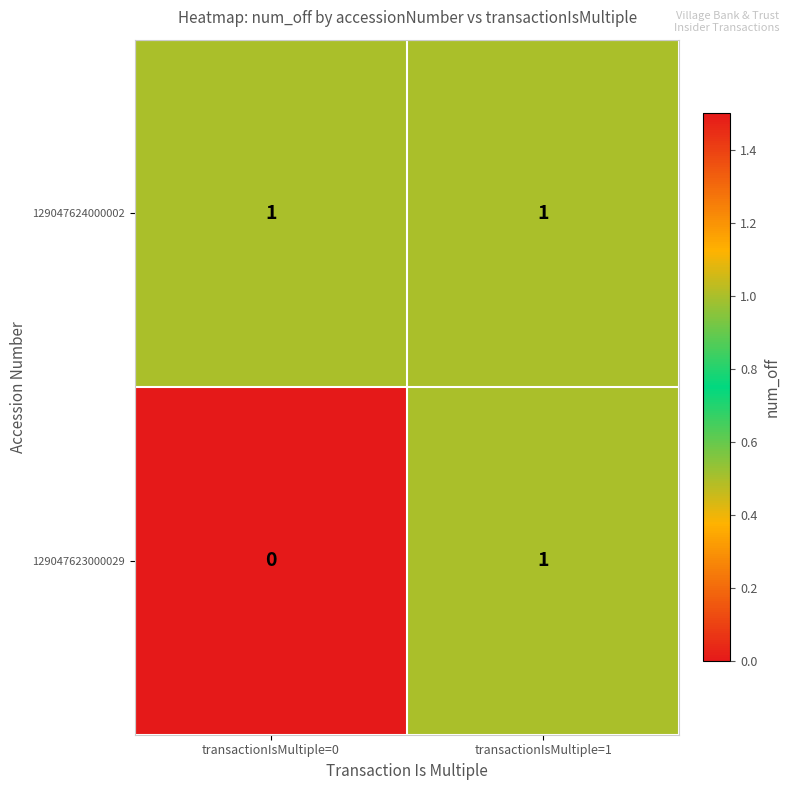

Which series has the largest total across all categories?

129047624000002